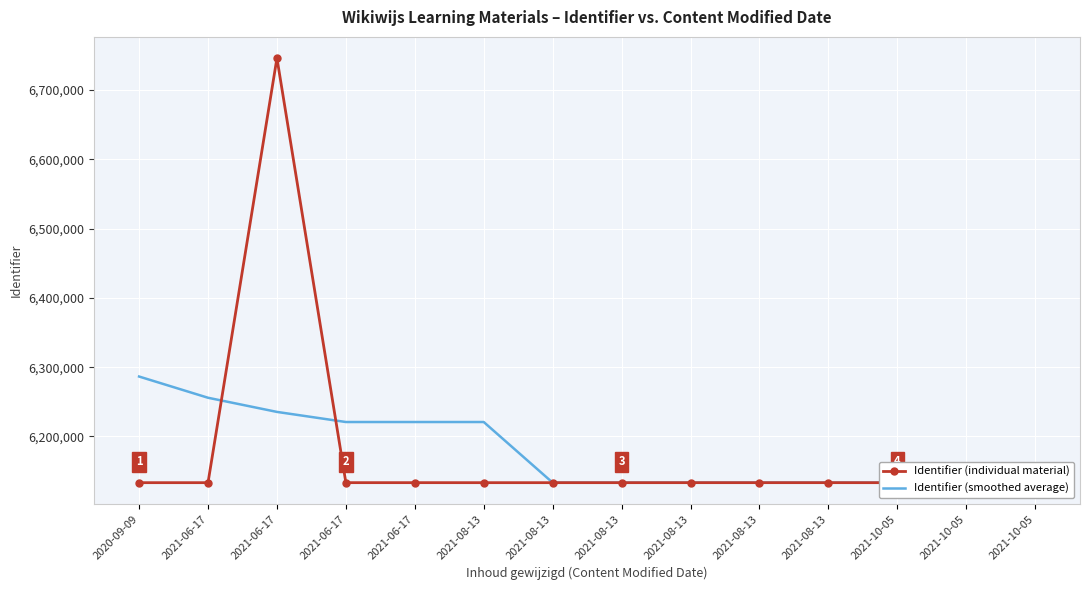

The value of Identifier (smoothed average) at 2021-06-17 is 1534533. True or false?

False